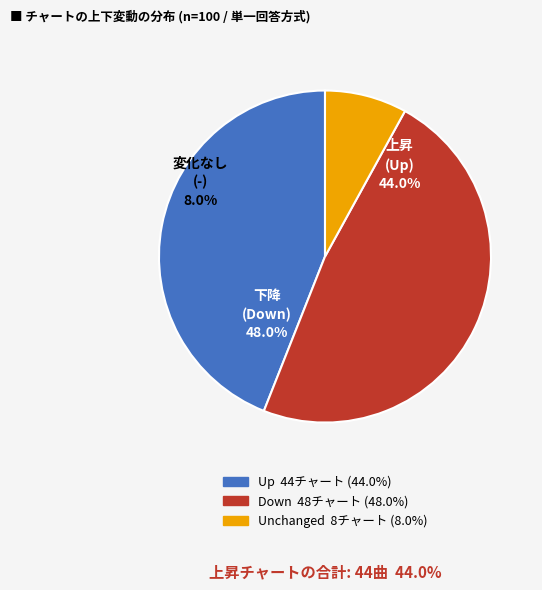

Does - represent more than half of the total?

No